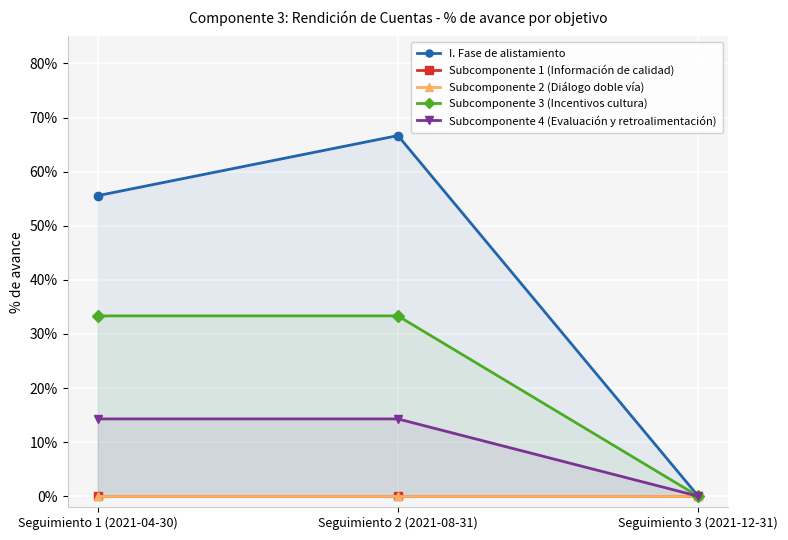

What is the maximum value shown in the chart?

0.7